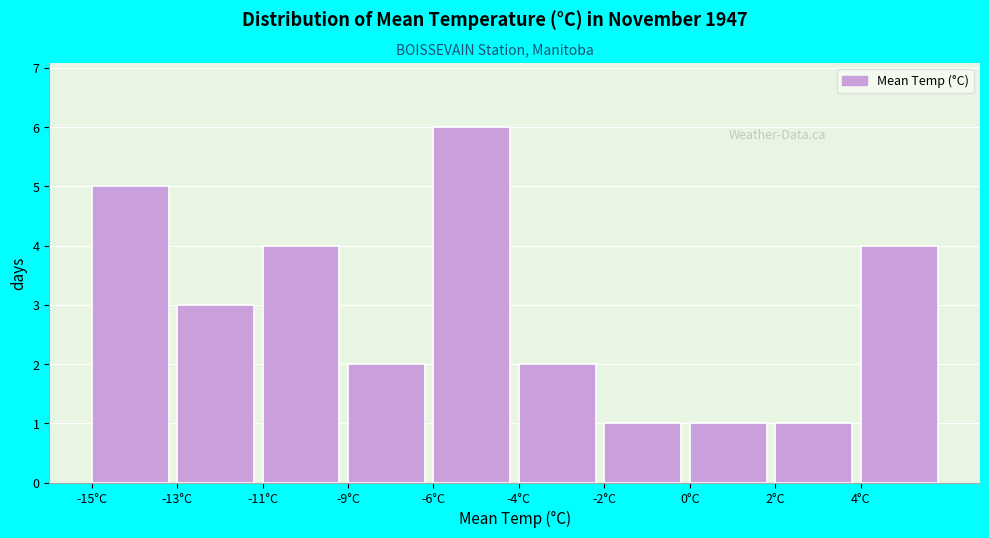

Reading right to left, transcribe all the data shown in this chart.

4°C=4	2°C=1	0°C=1	-2°C=1	-4°C=2	-6°C=6	-9°C=2	-11°C=4	-13°C=3	-15°C=5